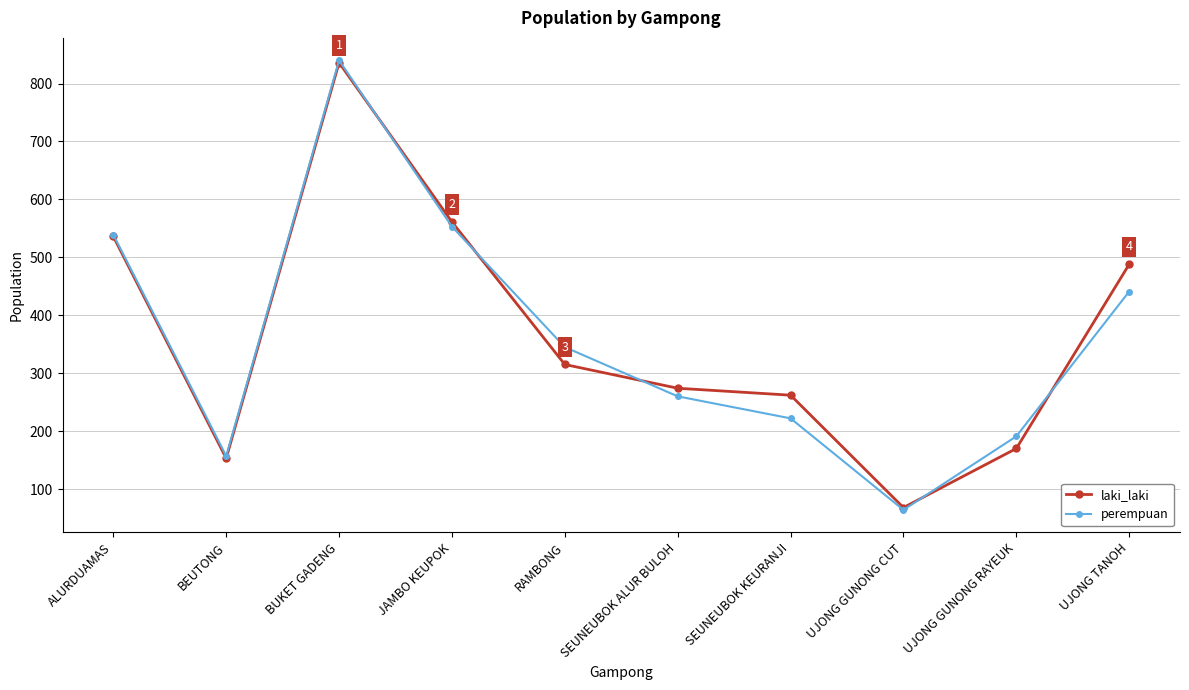

Is the value of perempuan at BEUTONG greater than the value of laki_laki at BUKET GADENG?

No